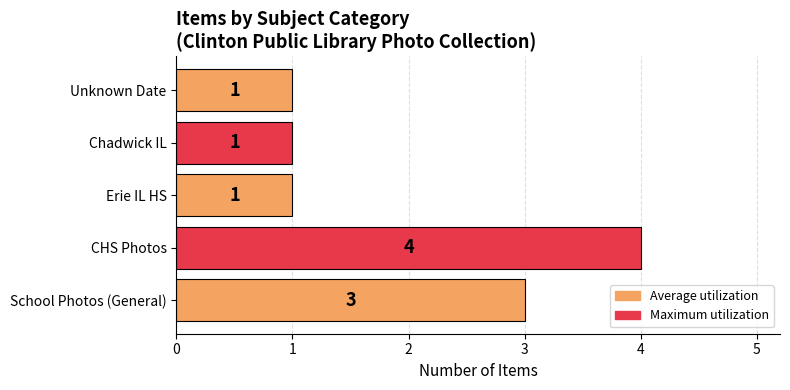

What is the change in value from School Photos (General) to CHS Photos?

+1